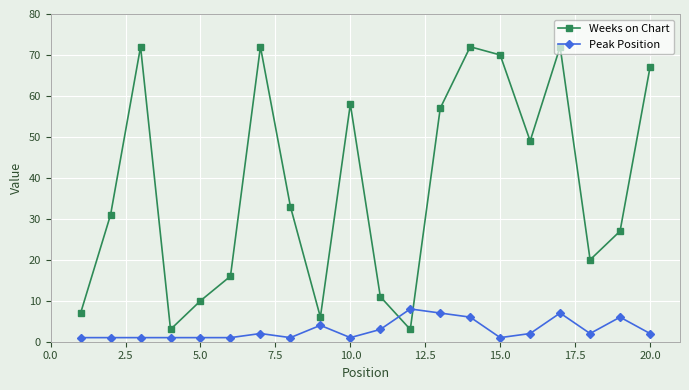

Which series has the largest range (max minus min)?

Weeks on Chart